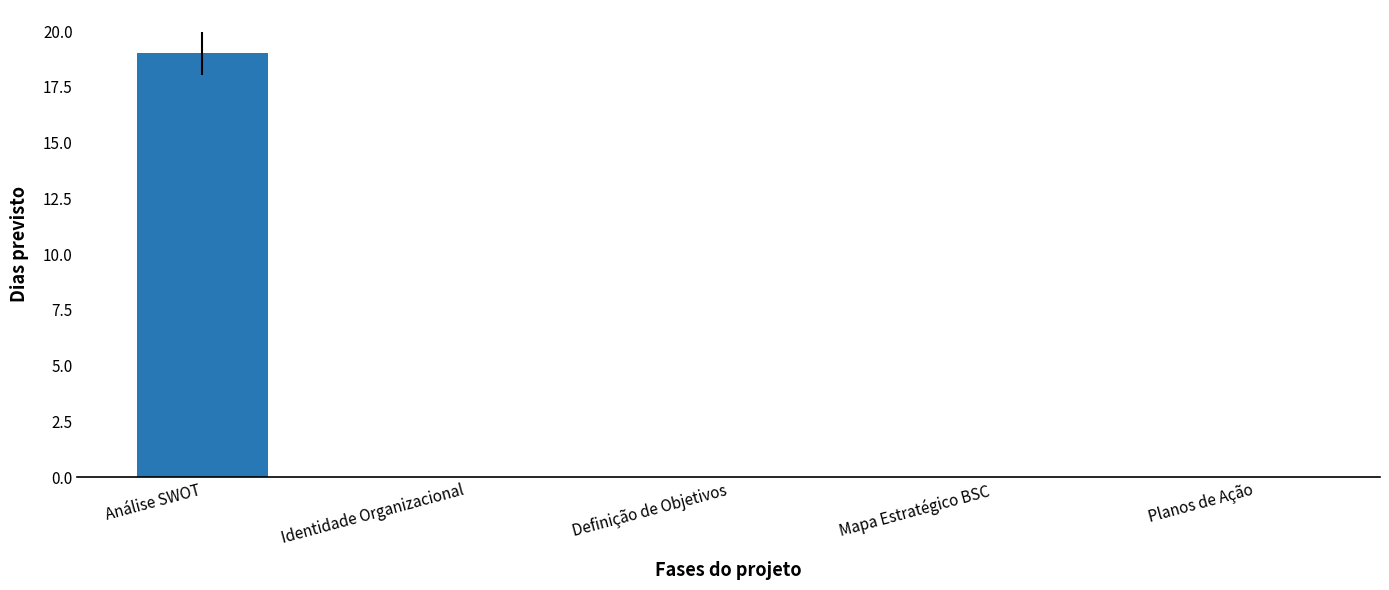

What is the change in value from Análise SWOT to Mapa Estratégico BSC?

-19